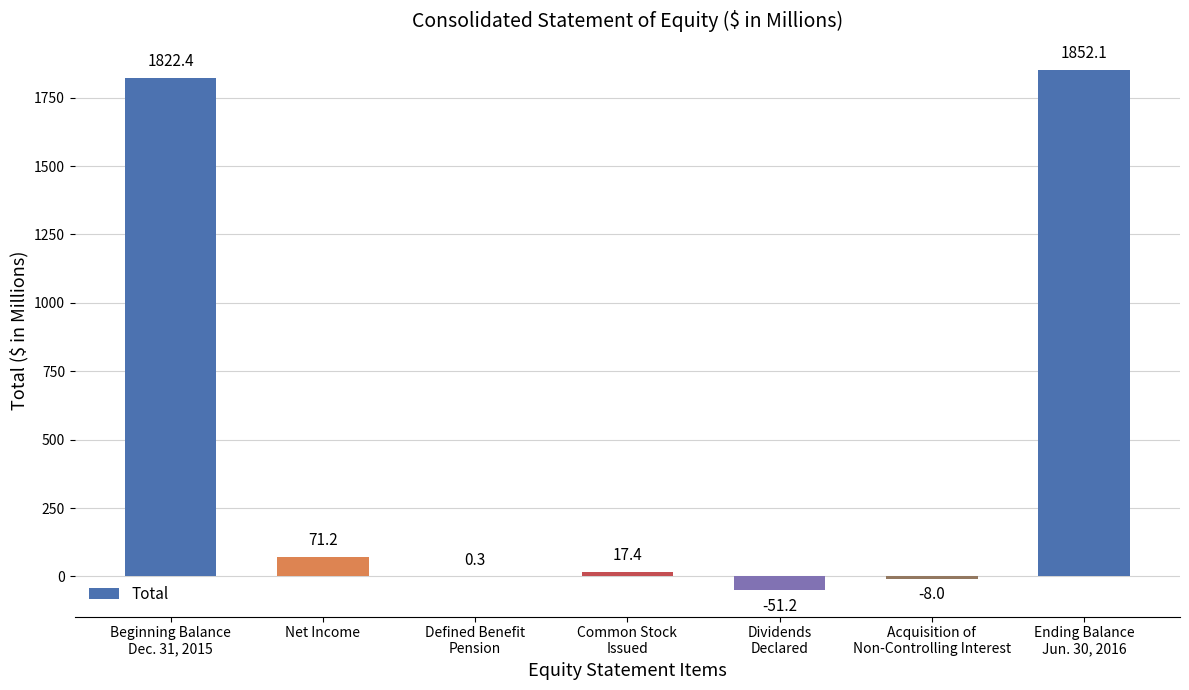

What is the change in value from Defined Benefit
Pension to Acquisition of
Non-Controlling Interest?

-8.3